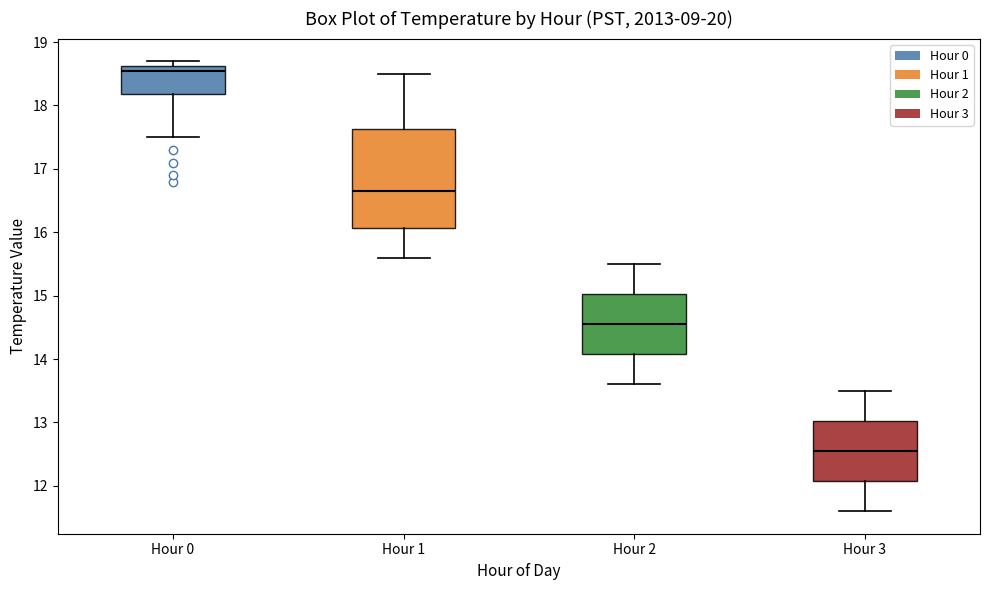

Which box has the lowest median line?

Hour 3